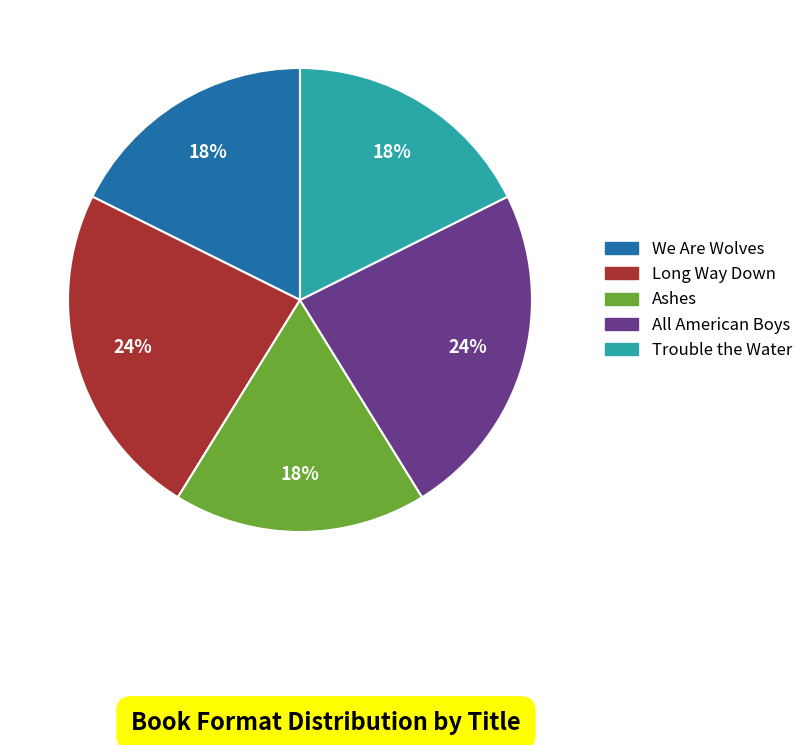

What is the ratio of the value at All American Boys to the value at Long Way Down?

1.0